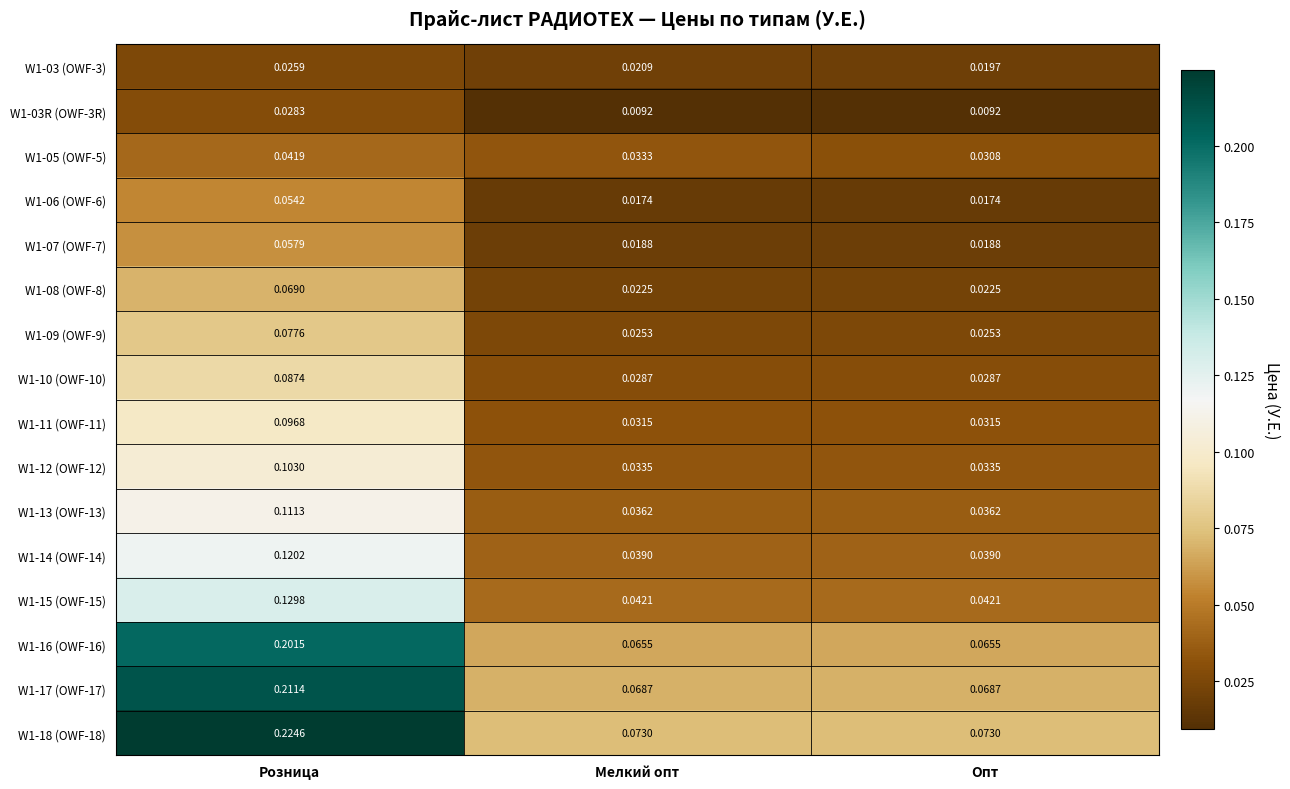

Which label corresponds to the largest value in the chart?

Розница